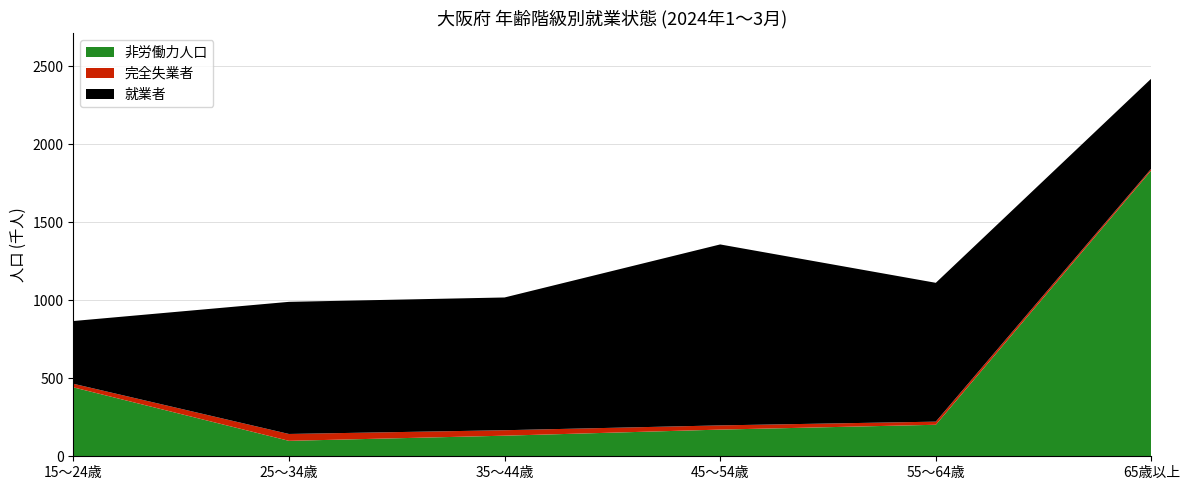

What is the minimum value for 非労働力人口?

99